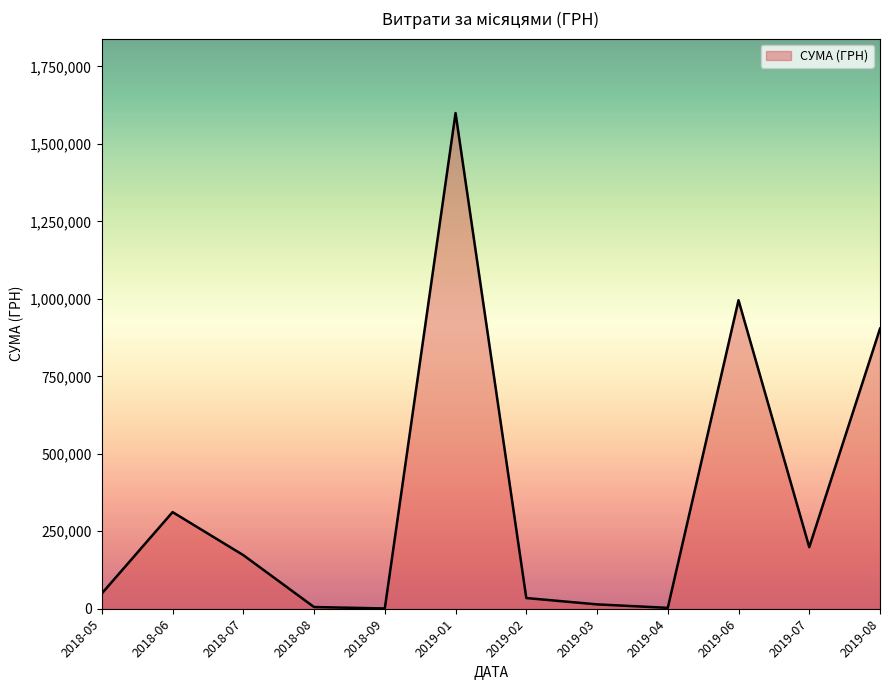

Is it true that the value at 2018-06 is 427399.9?

False